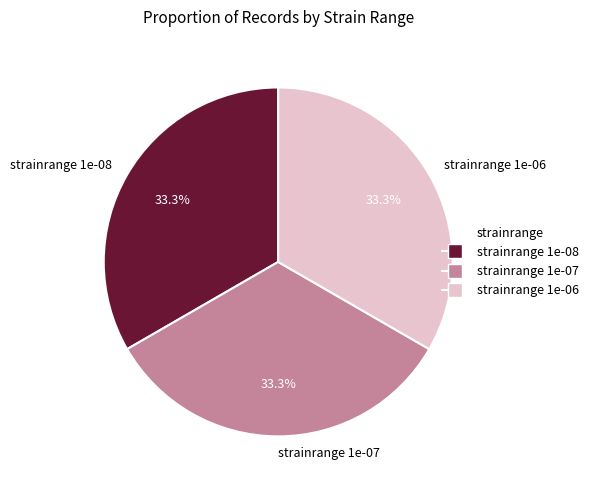

Combined, do strainrange 1e-08 and strainrange 1e-06 account for over 50%?

Yes